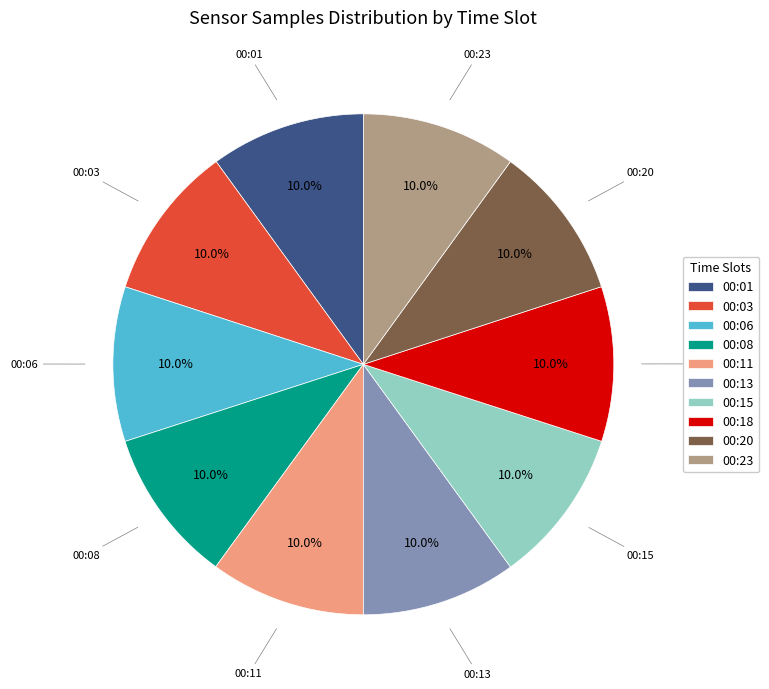

What percentage do 00:11 and 00:08 together represent?

20.0%